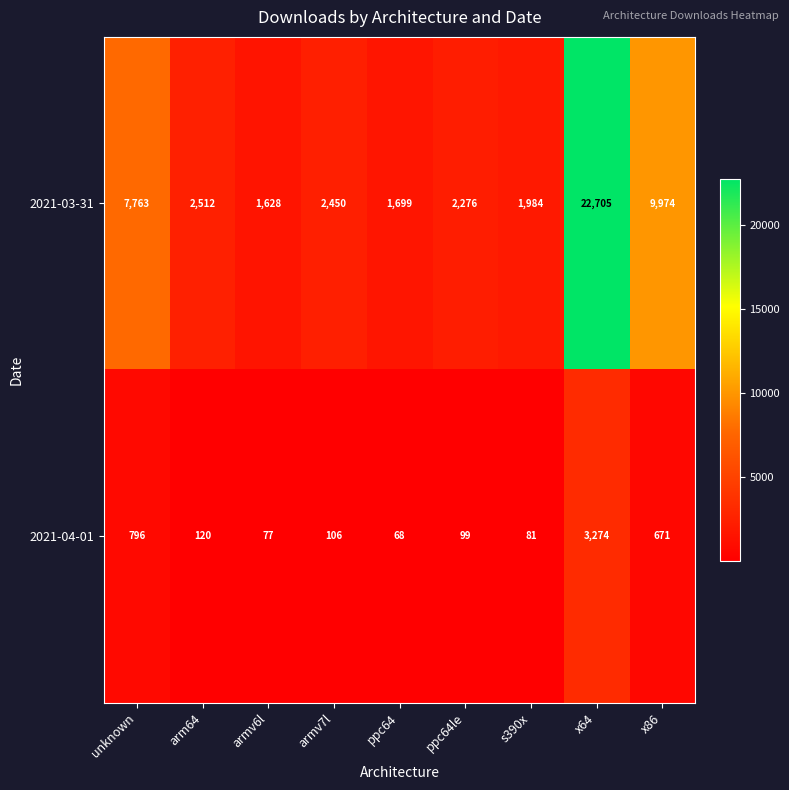

At which category is the sum across all series the highest?

x64